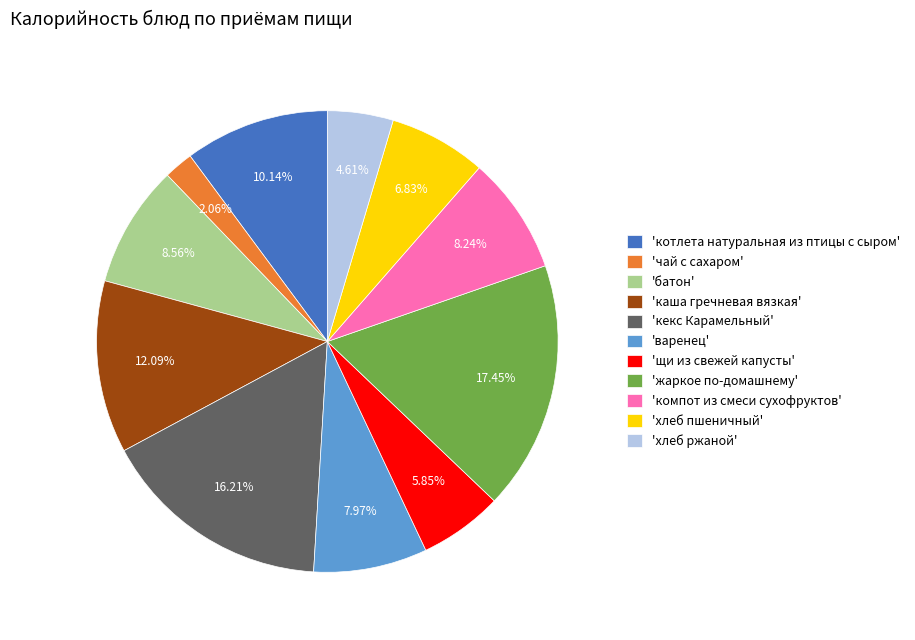

How many slices are in this pie chart?

11